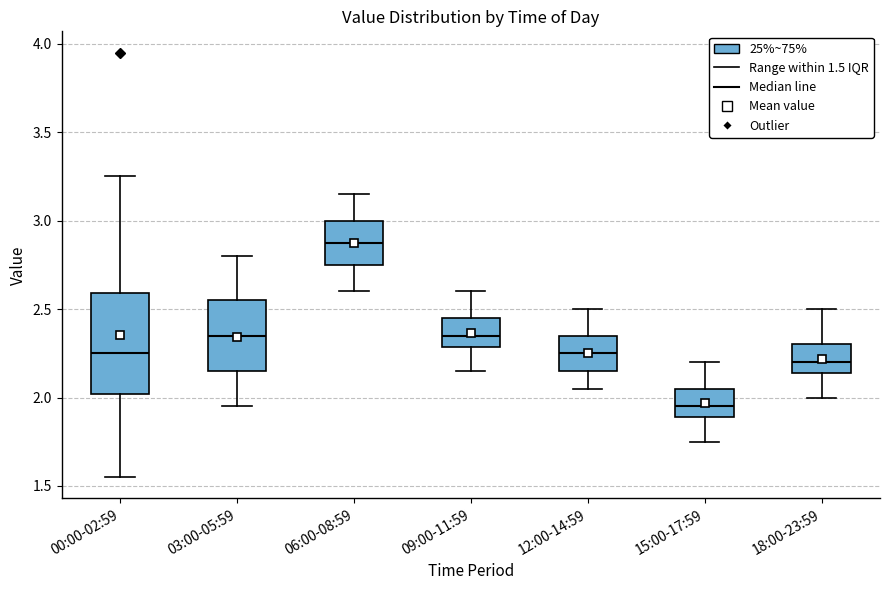

Which box's median line is the highest?

06:00-08:59